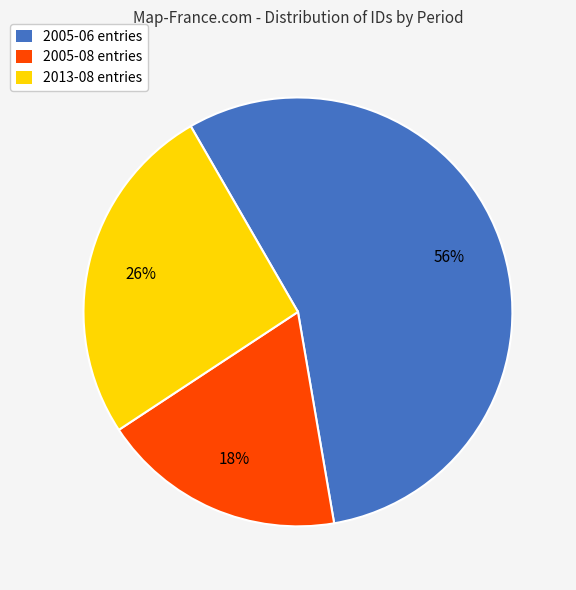

To the nearest percent, what is the combined percentage of 2013-08 entries and 2005-08 entries?

44%